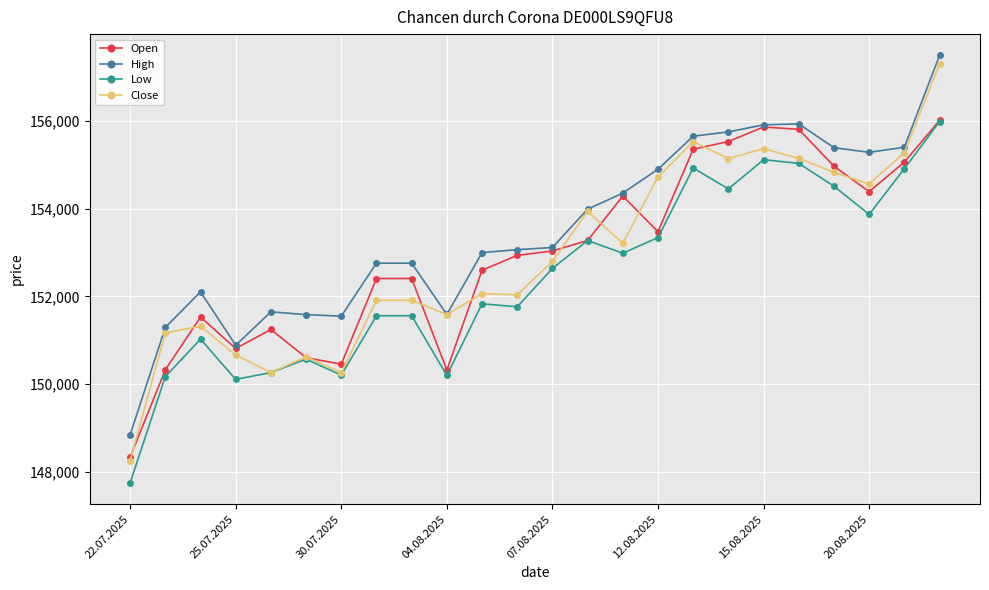

Which series has the largest total across all categories?

High